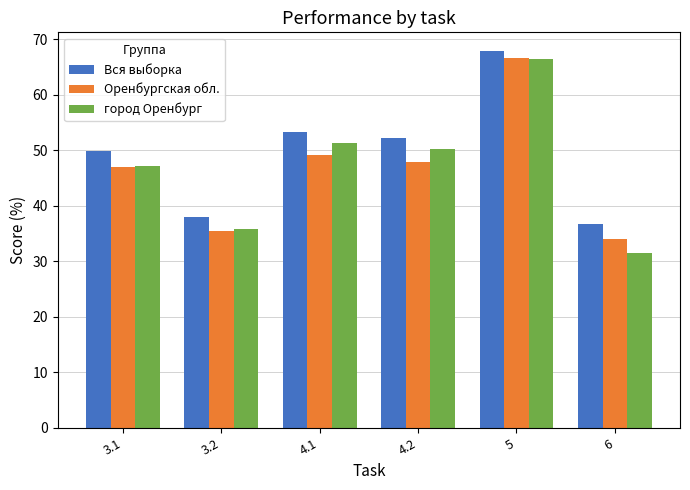

What is the label of the 2nd bar from the right?

5